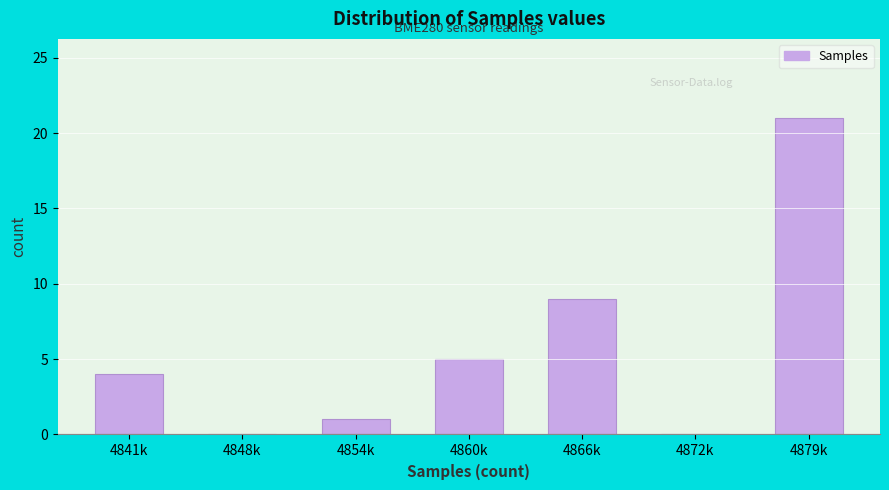

Reading right to left, transcribe all the data shown in this chart.

4879k=21	4872k=0	4866k=9	4860k=5	4854k=1	4848k=0	4841k=4